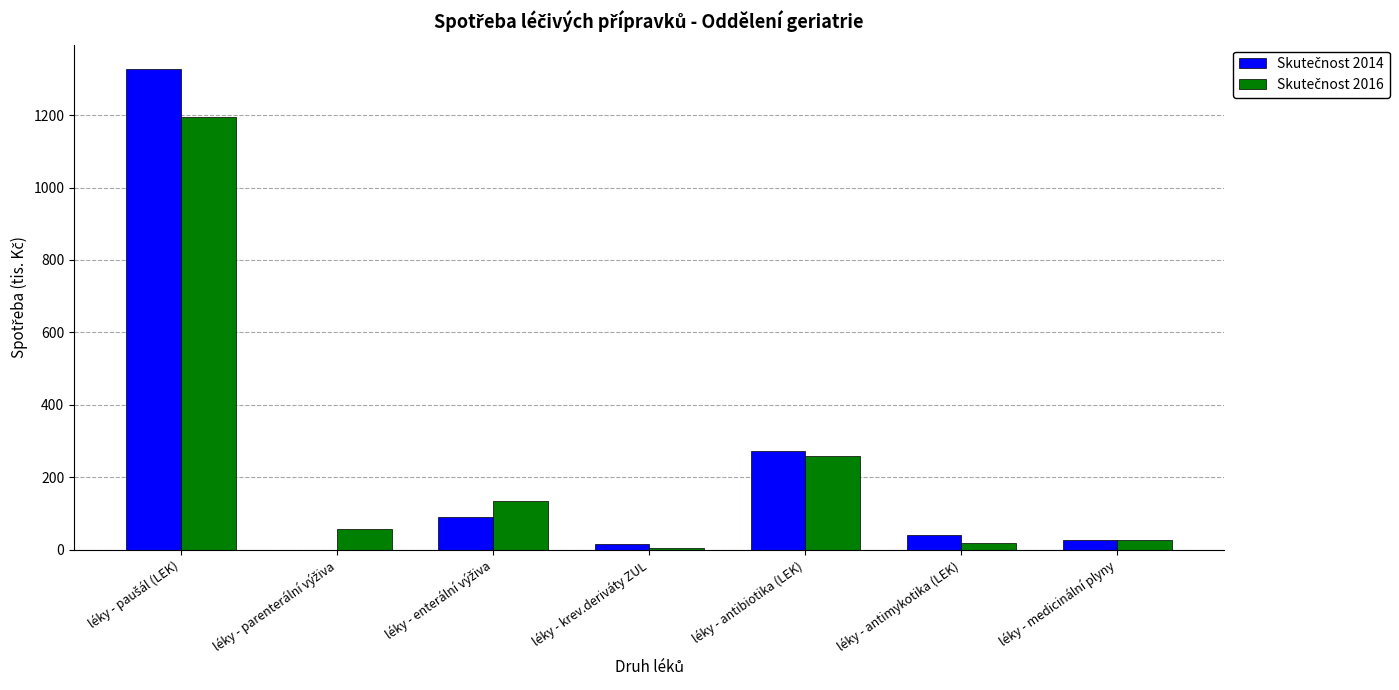

What is the label of the 2nd bar from the left?

léky - parenterální výživa